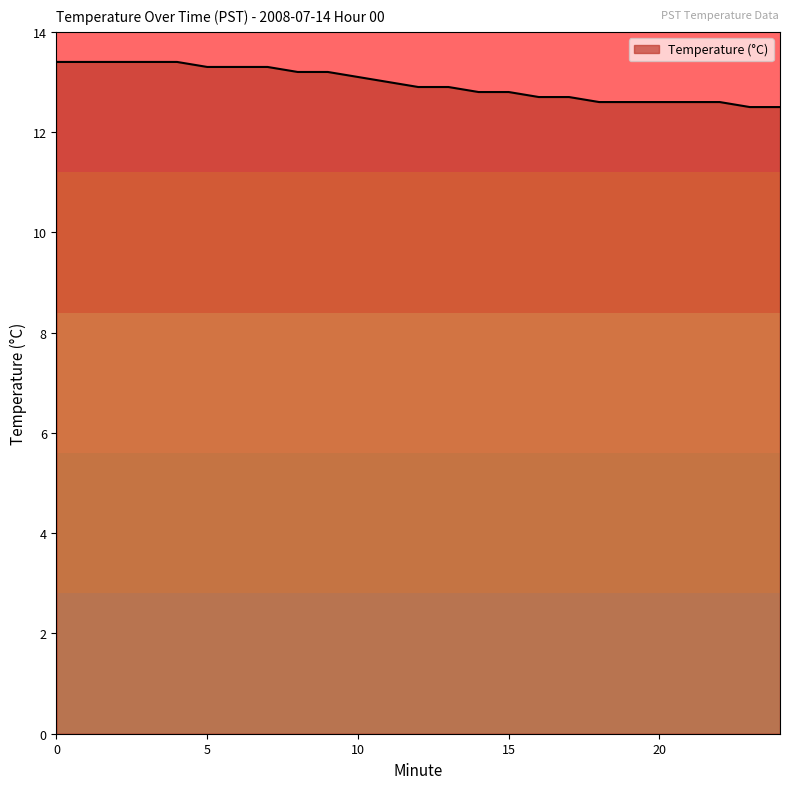

What is the smallest value displayed?

12.5